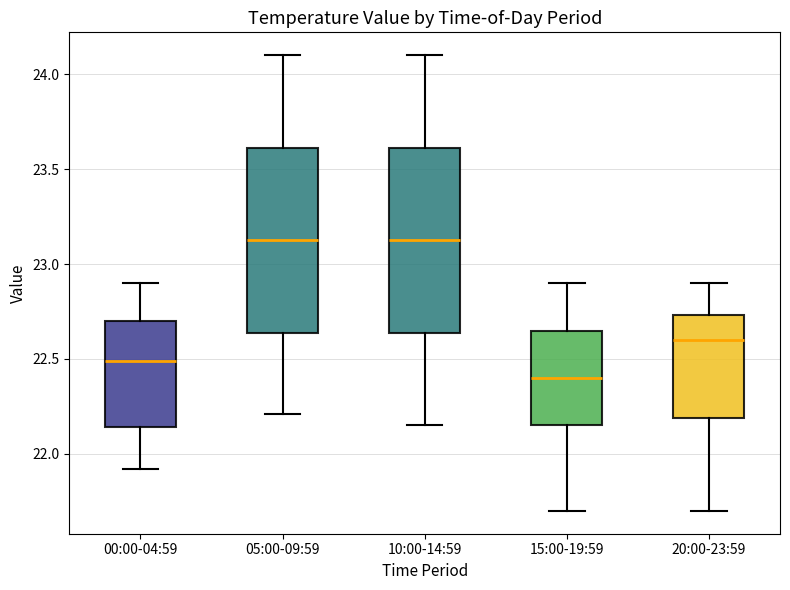

Reading left to right, transcribe this box plot: for each box, give where its median line is, the range the box spans, and where its two whiskers end, as read against the y-axis. The values are not printed on the chart, so give them approximately, as read against the axis.

00:00-04:59: median 22.50, box 22.15 to 22.70, whiskers 21.90 to 22.90
05:00-09:59: median 23.15, box 22.65 to 23.60, whiskers 22.20 to 24.10
10:00-14:59: median 23.15, box 22.65 to 23.60, whiskers 22.15 to 24.10
15:00-19:59: median 22.40, box 22.15 to 22.65, whiskers 21.70 to 22.90
20:00-23:59: median 22.60, box 22.20 to 22.75, whiskers 21.70 to 22.90